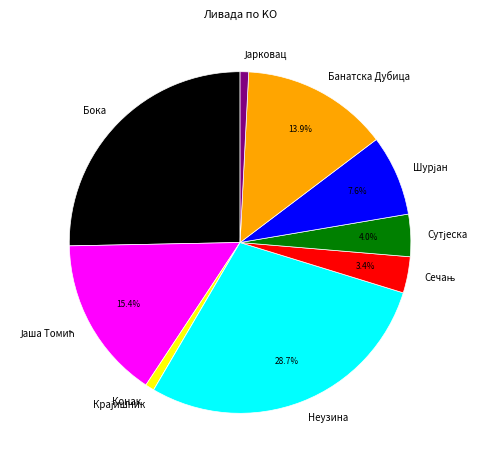

What is the largest slice in the pie chart?

Неузина